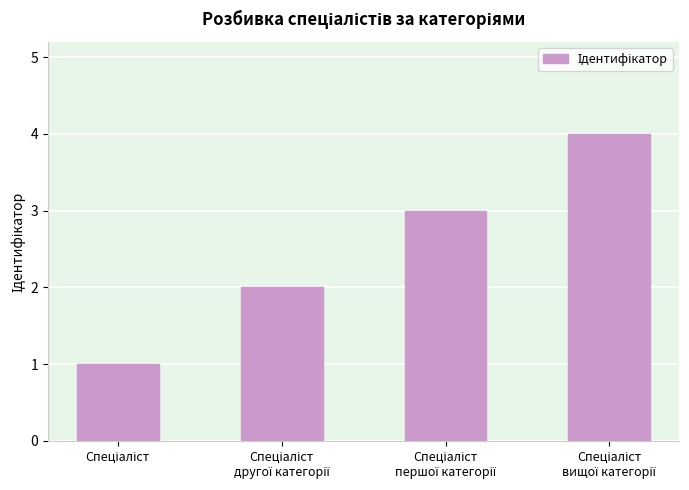

What is the maximum value shown in the chart?

4